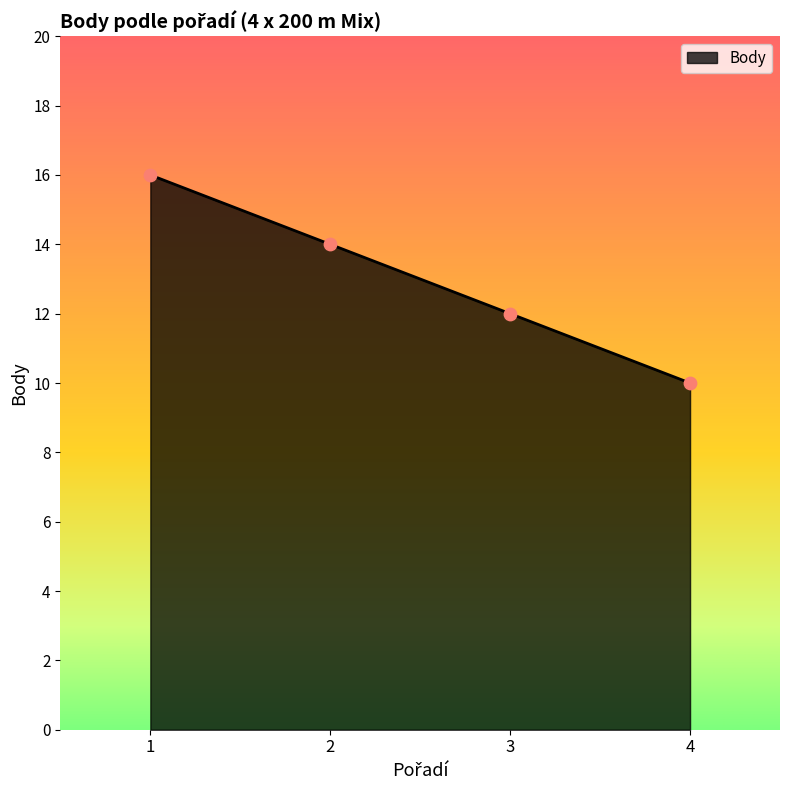

Between 1 and 3, which is larger?

1